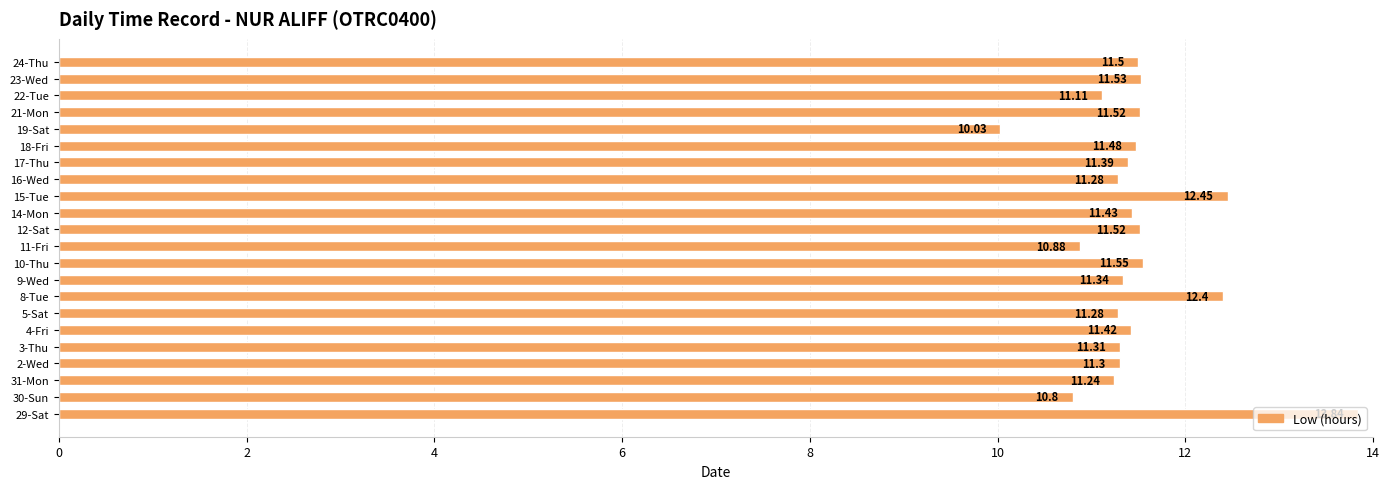

What is the change in value from 18-Fri to 22-Tue?

-0.4